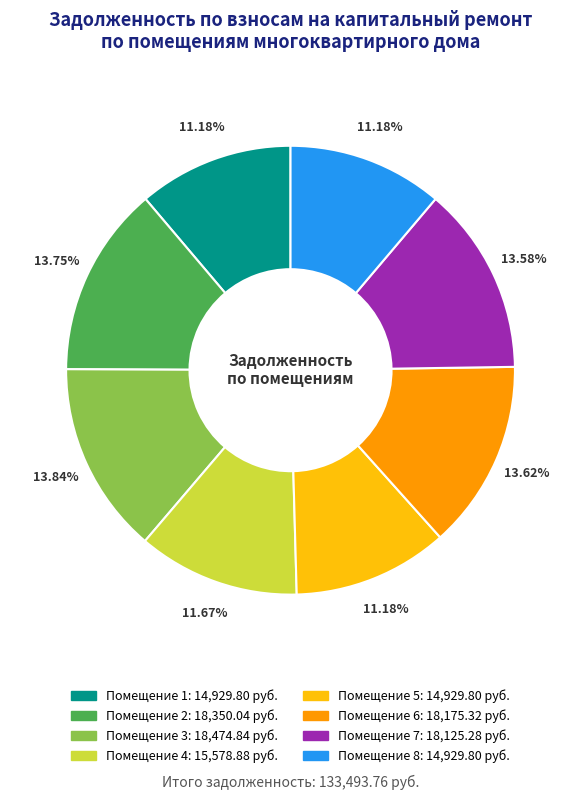

Does any single category account for the majority?

No